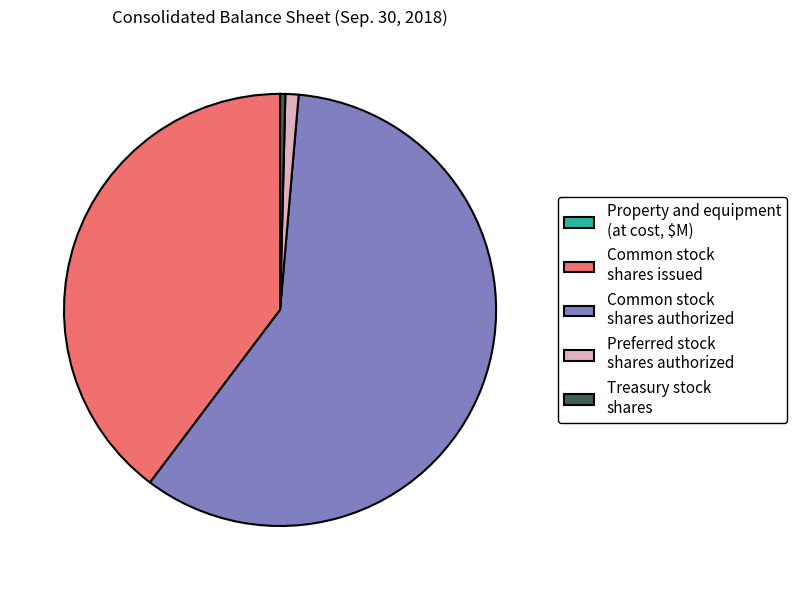

Combined, do Common stock shares issued and Preferred stock shares authorized account for over 50%?

No